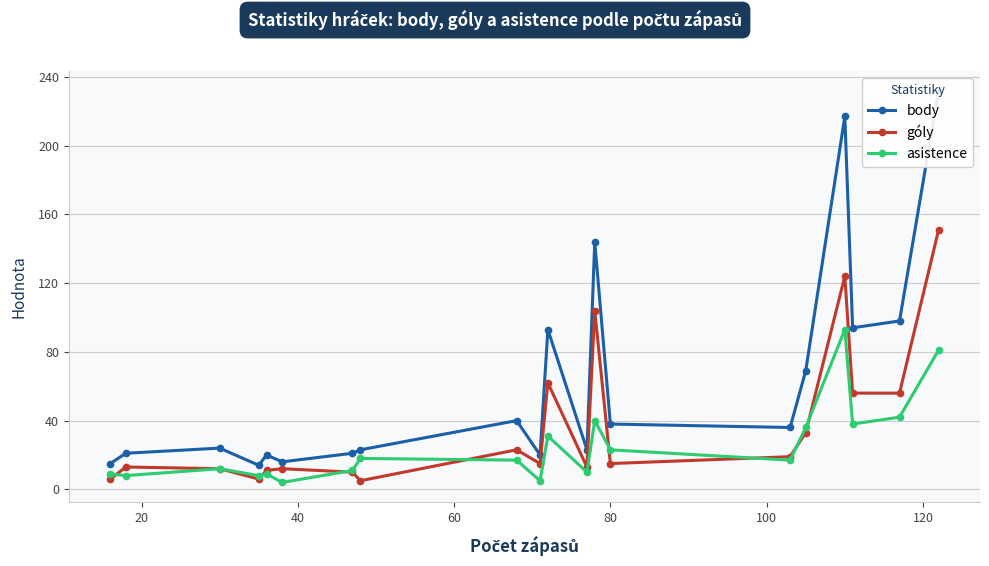

True or false: asistence and body cross at least once.

False